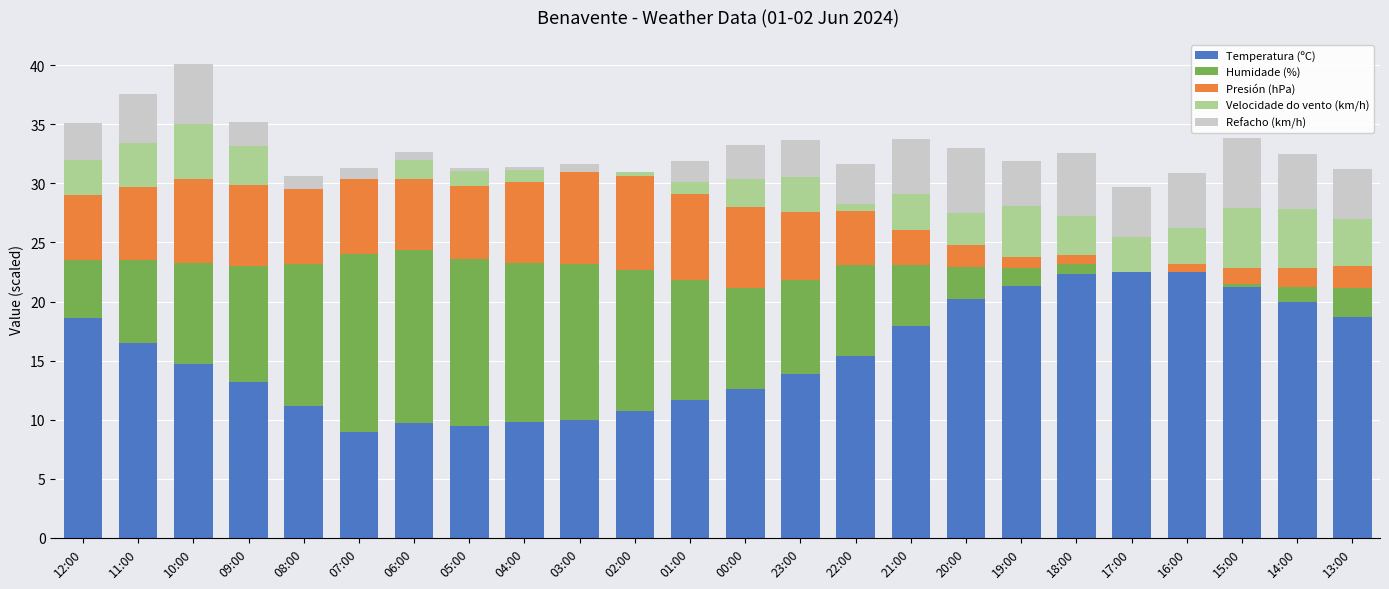

True or false: Temperatura (ºC) has a value of 35.3 at 19:00.

False